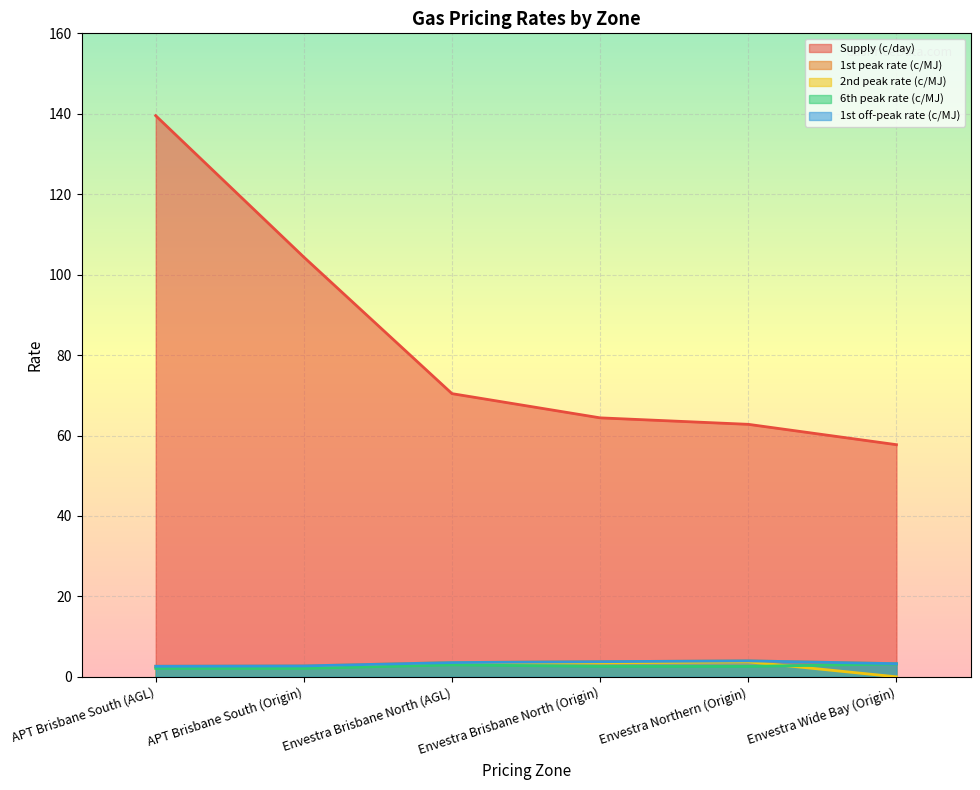

At which category is the sum across all series the highest?

APT Brisbane South (AGL)